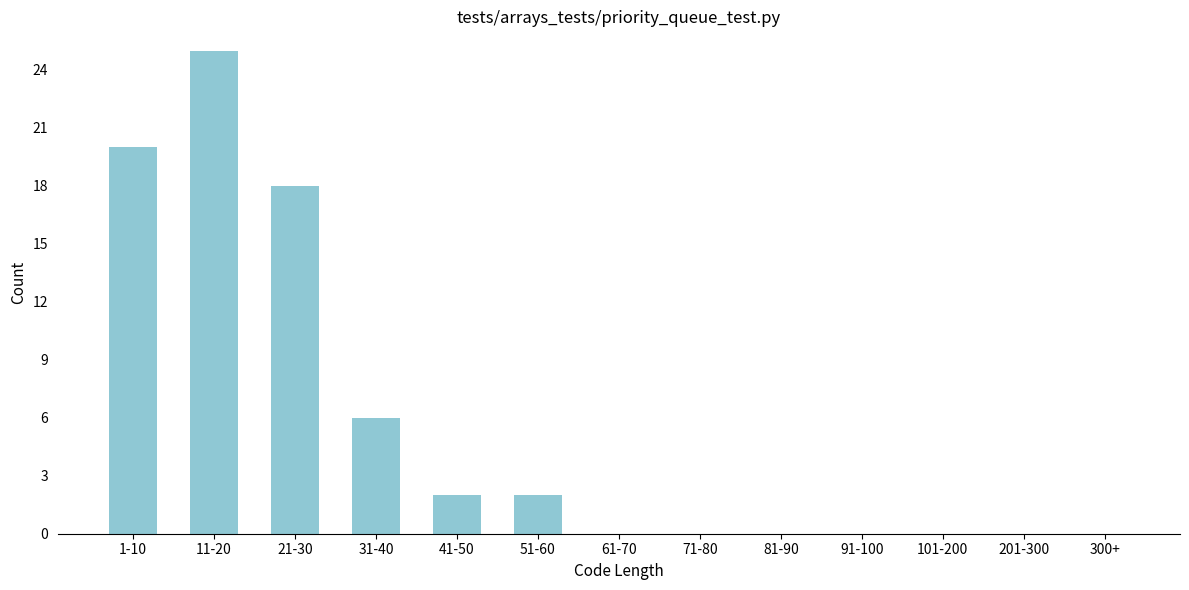

Reading left to right, extract all data points from this chart.

1-10=20	11-20=25	21-30=18	31-40=6	41-50=2	51-60=2	61-70=0	71-80=0	81-90=0	91-100=0	101-200=0	201-300=0	300+=0